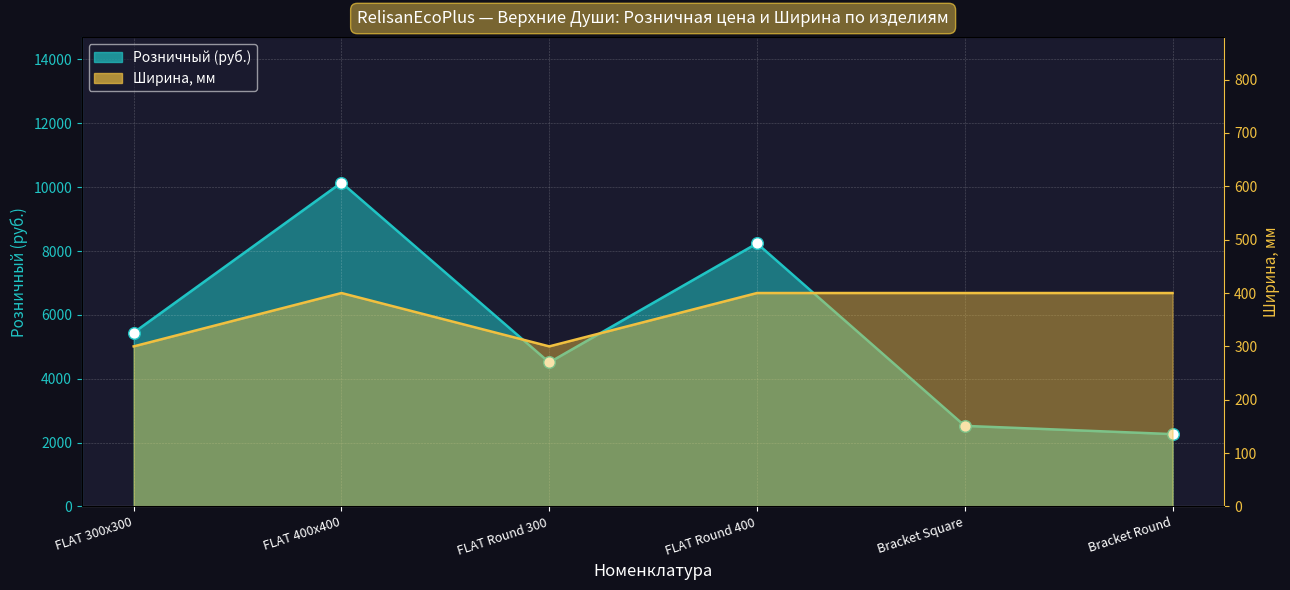

At how many categories does at least one series exceed 2433?

5